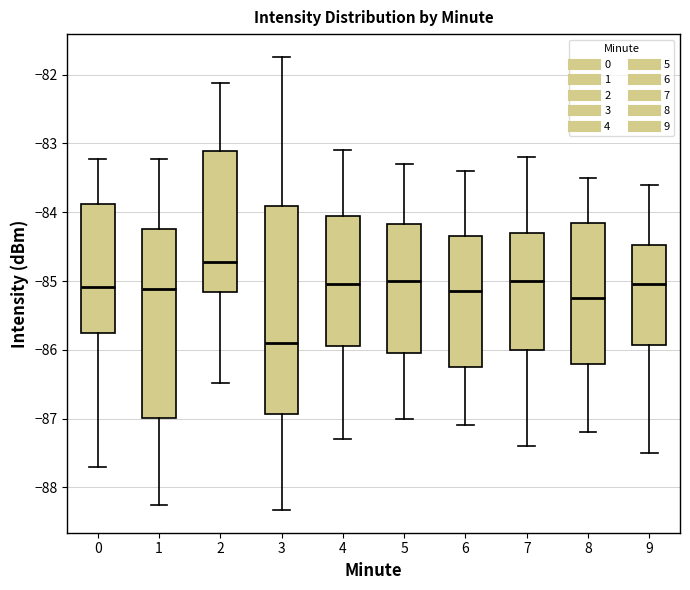

Reading left to right, read every box against the y-axis: the position of its median line, the range the box covers, and the ends of its whiskers. The values are not printed on the chart, so give them approximately, as read against the axis.

0: median -85.1, box -85.7 to -83.9, whiskers -87.7 to -83.2
1: median -85.1, box -87.0 to -84.2, whiskers -88.3 to -83.2
2: median -84.7, box -85.2 to -83.1, whiskers -86.5 to -82.1
3: median -85.9, box -86.9 to -83.9, whiskers -88.3 to -81.7
4: median -85.0, box -85.9 to -84.0, whiskers -87.3 to -83.1
5: median -85.0, box -86.0 to -84.2, whiskers -87.0 to -83.3
6: median -85.1, box -86.2 to -84.3, whiskers -87.1 to -83.4
7: median -85.0, box -86.0 to -84.3, whiskers -87.4 to -83.2
8: median -85.2, box -86.2 to -84.1, whiskers -87.2 to -83.5
9: median -85.0, box -85.9 to -84.5, whiskers -87.5 to -83.6